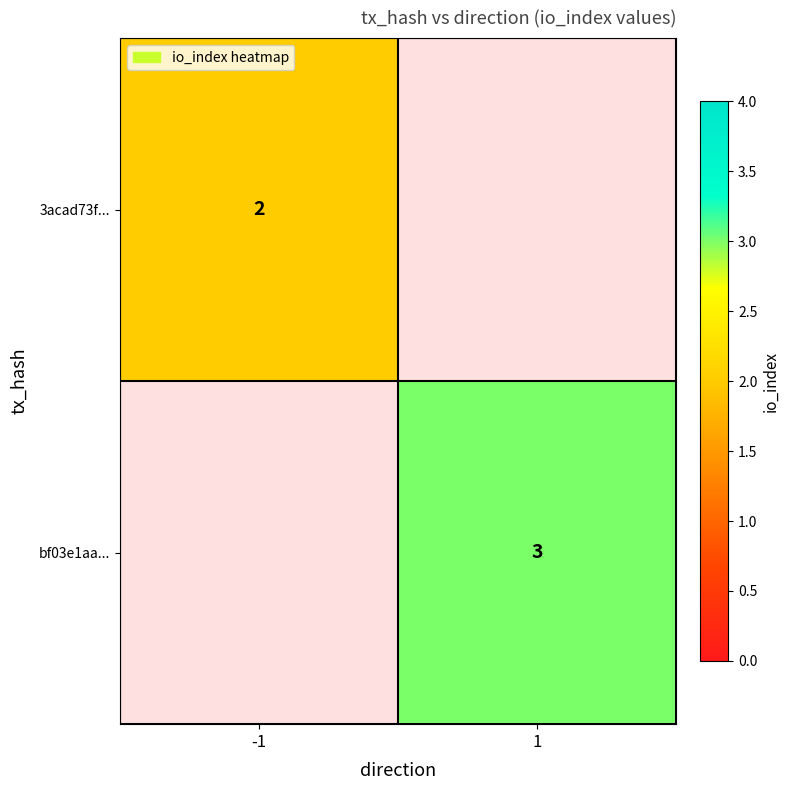

How many data points does each series have?

2